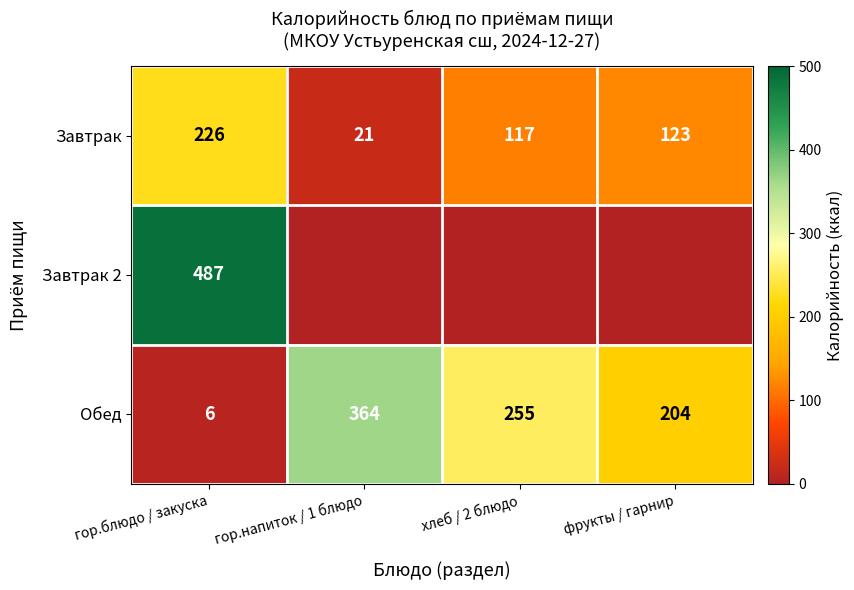

What is the difference between the maximum and second lowest values in the Завтрак series?

109